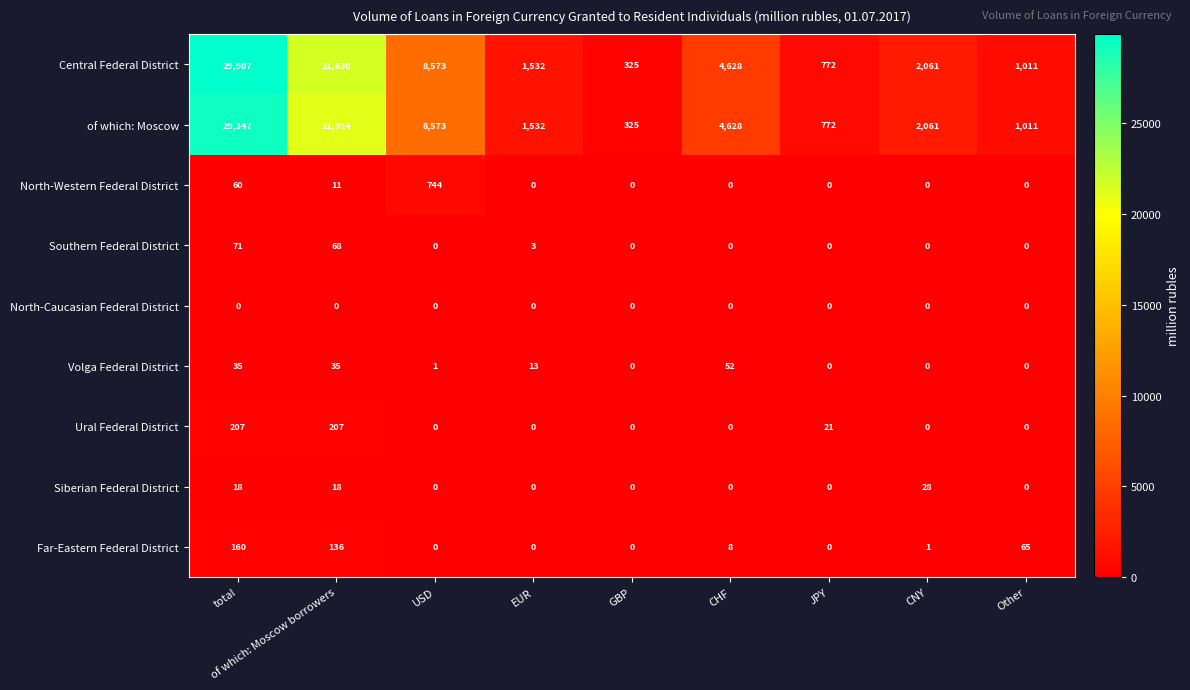

True or false: Far-Eastern Federal District has a value of 0 at GBP.

True